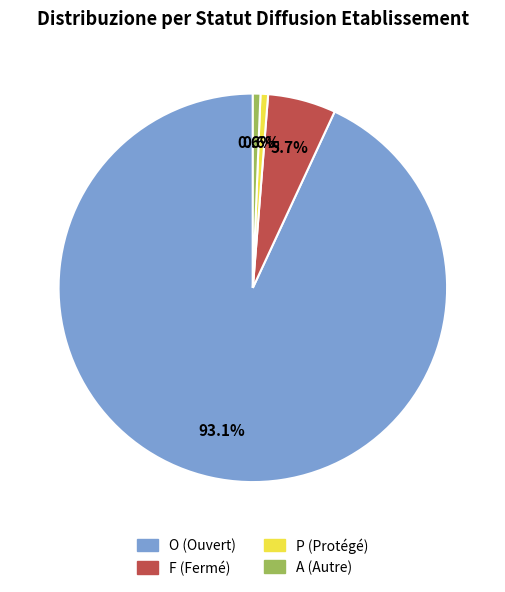

To the nearest percent, what percentage of the pie is F?

6%